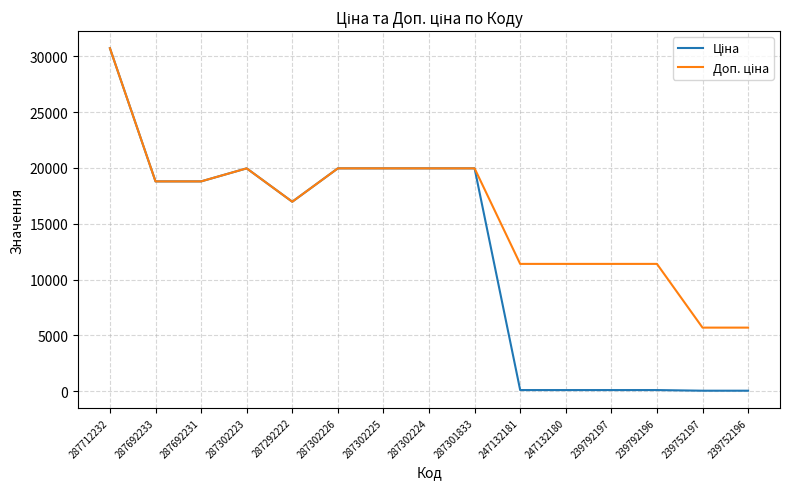

At how many categories does at least one series exceed 4097?

15